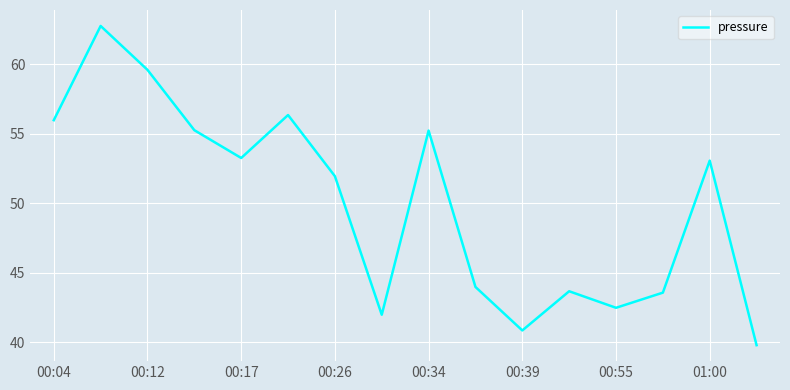

What is the average value?

50.0